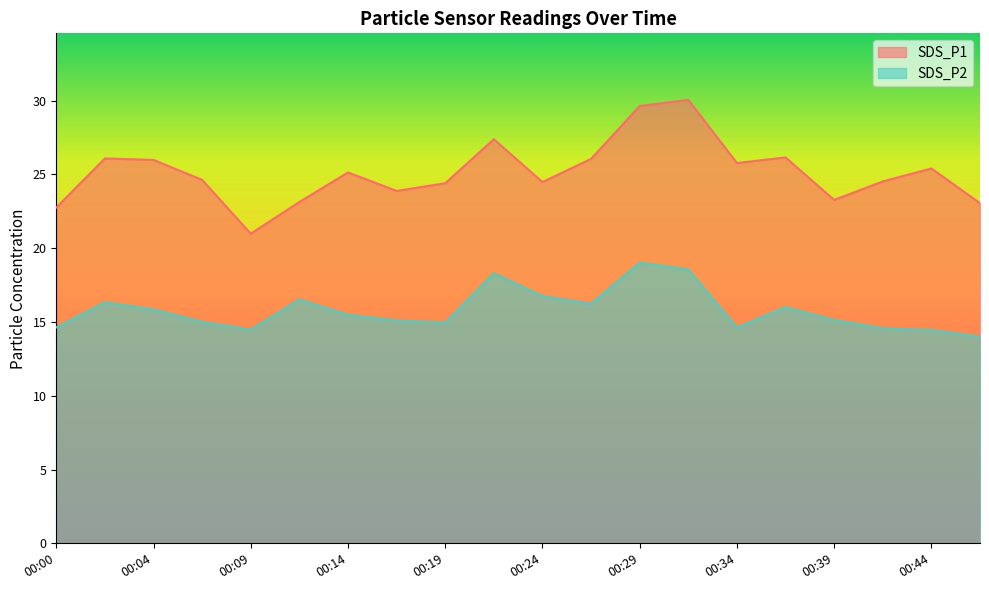

Between 00:36 and 00:17, which is larger?

00:36